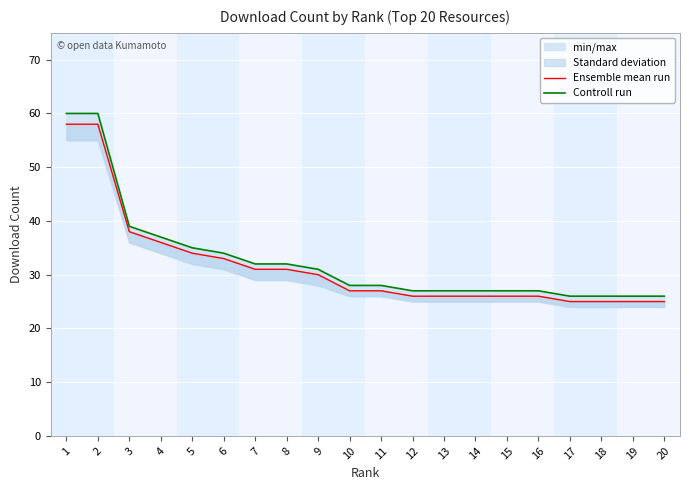

What is the value of the Controll run point at the 9th from the left?

31